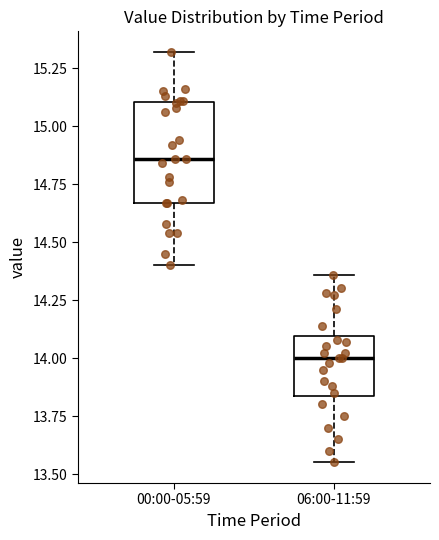

Reading left to right, read every box against the y-axis: the position of its median line, the range the box covers, and the ends of its whiskers. The values are not printed on the chart, so give them approximately, as read against the axis.

00:00-05:59: median 14.85, box 14.65 to 15.10, whiskers 14.40 to 15.30
06:00-11:59: median 14.00, box 13.85 to 14.10, whiskers 13.55 to 14.35